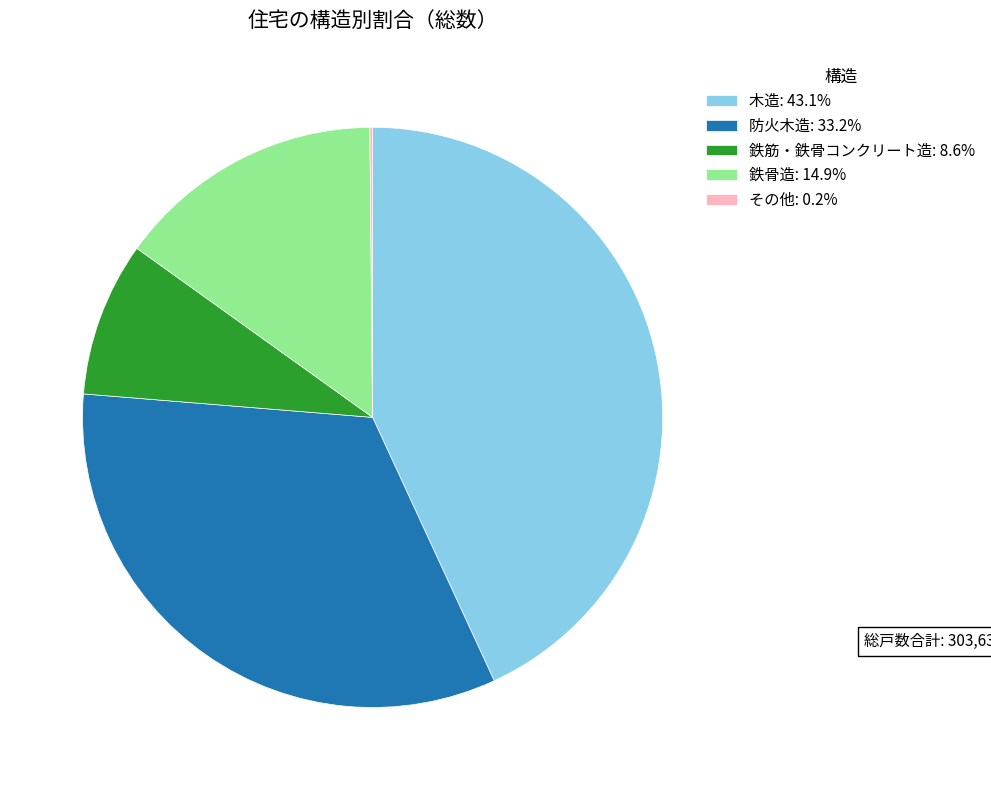

True or false: 鉄骨造 accounts for 15% of the total.

True